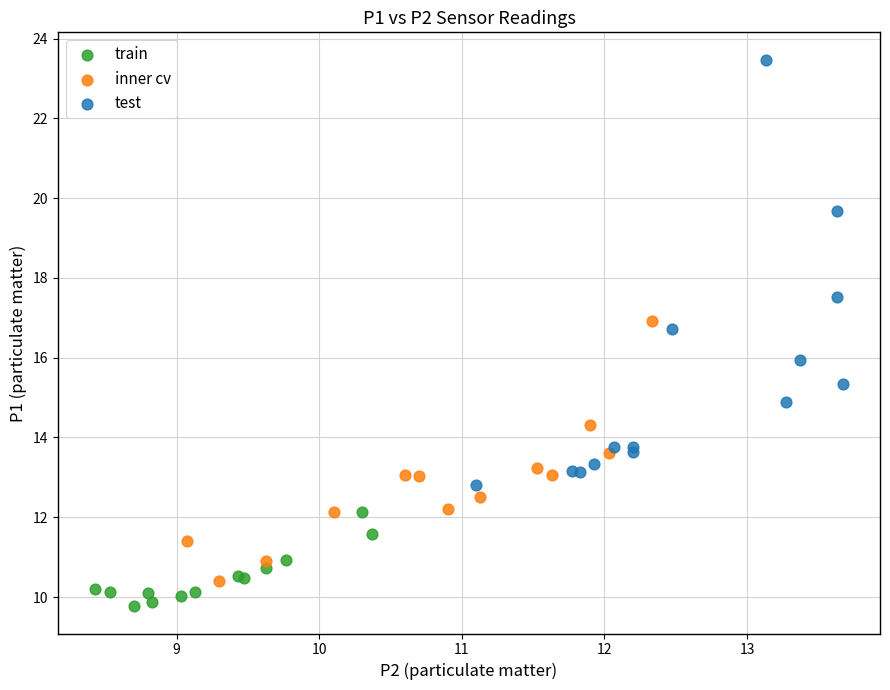

Which series contains the highest Y value?

test